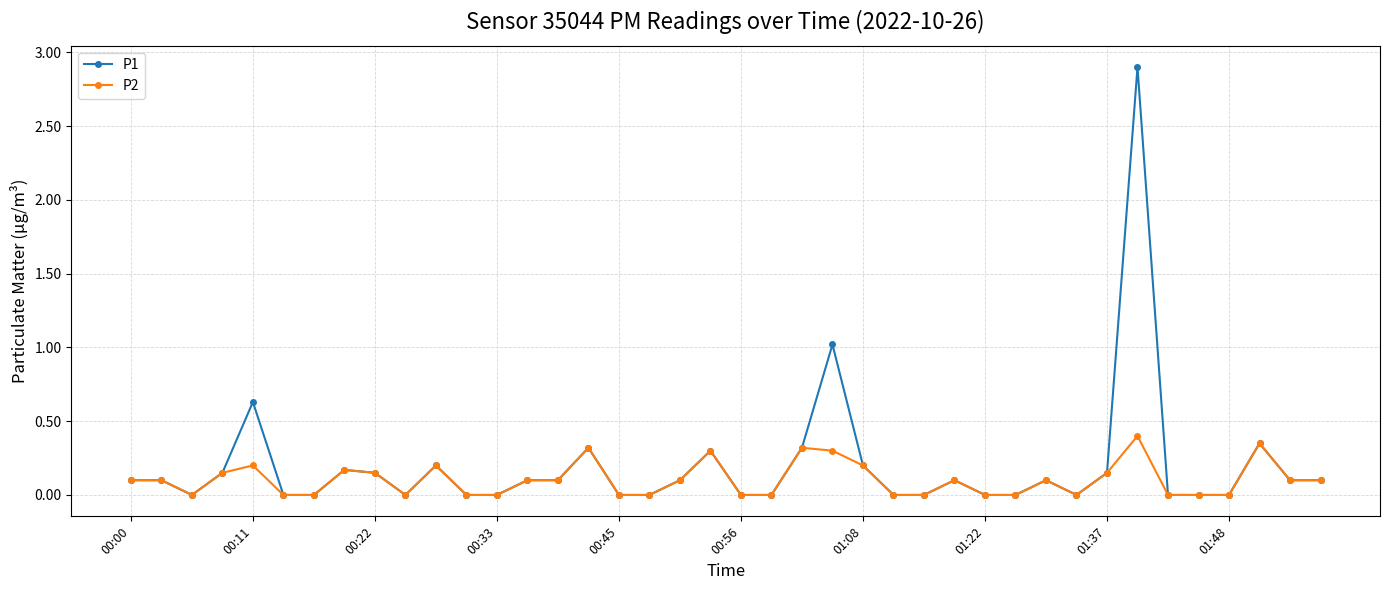

Which series has the widest spread of values?

P1